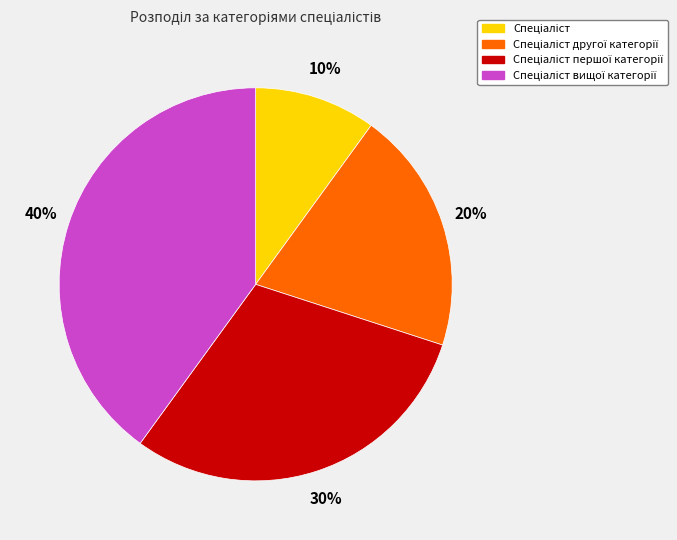

How many slices are in this pie chart?

4